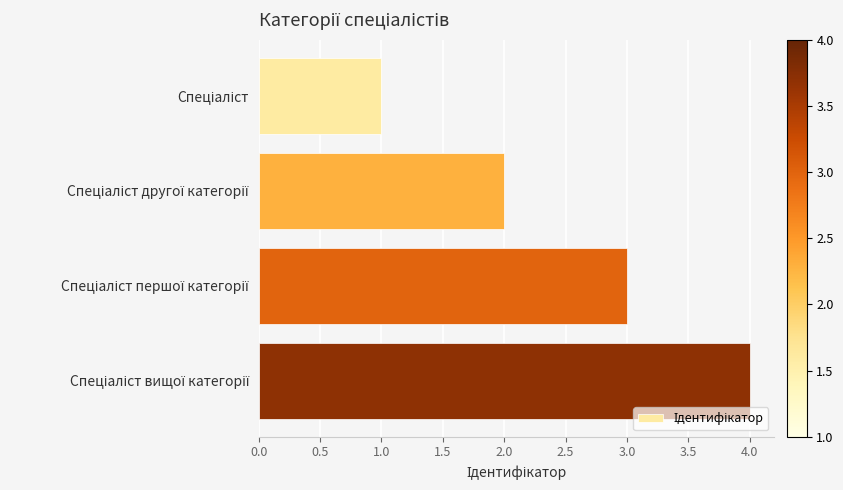

What is the sum of all values?

10